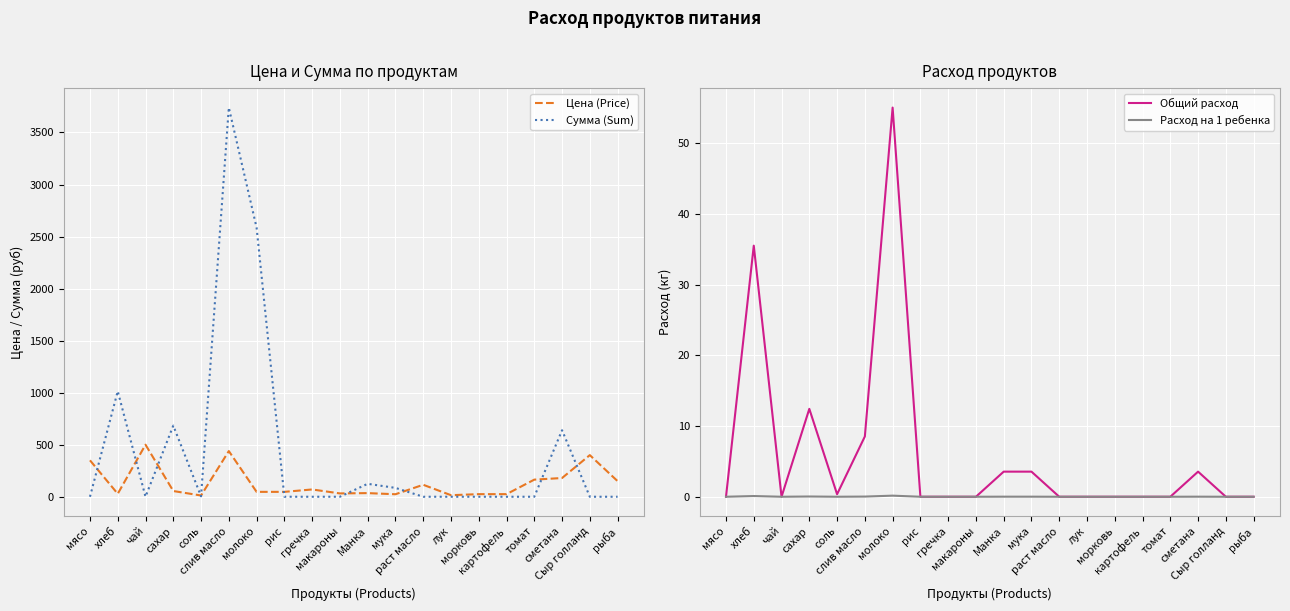

Which has a higher value, слив масло or рыба?

слив масло